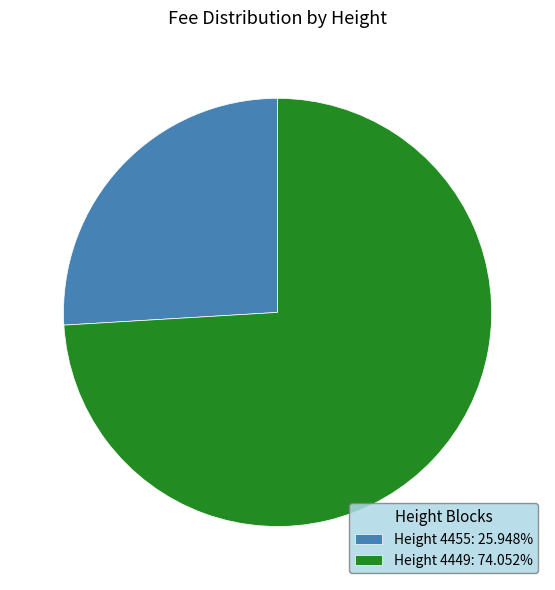

Is there a majority slice in this chart?

Yes